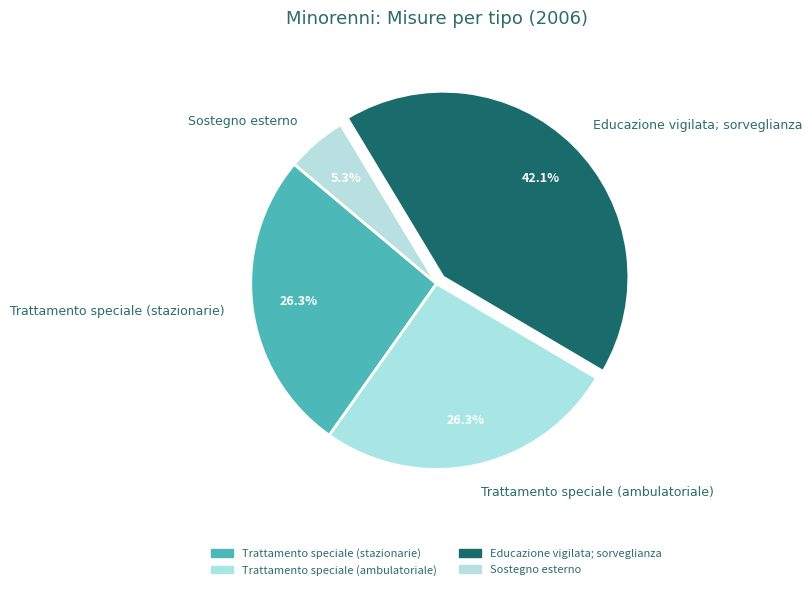

How many slices are in this pie chart?

4